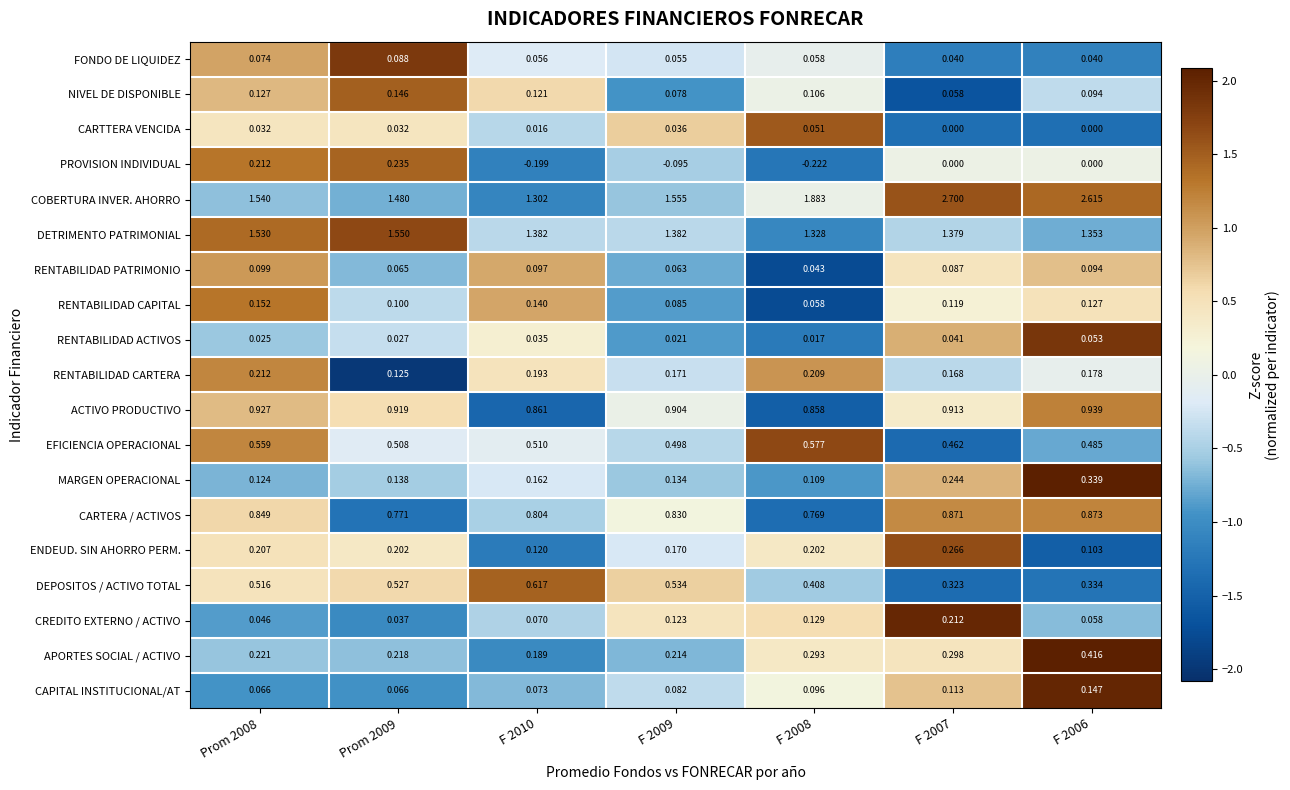

Which series has the largest total across all categories?

COBERTURA INVER. AHORRO